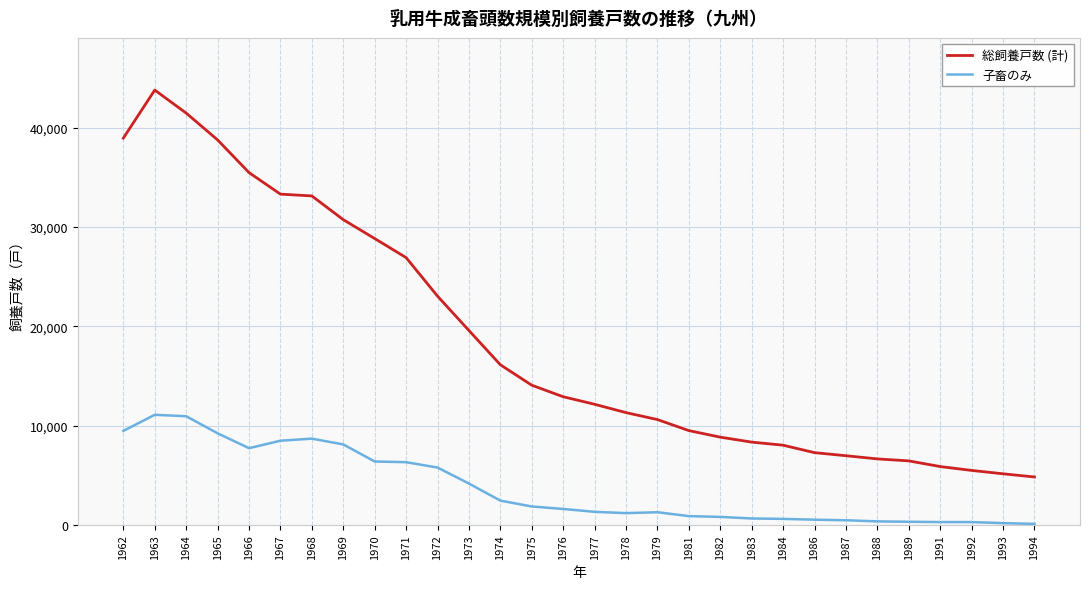

Which category has the highest value across all series?

1963